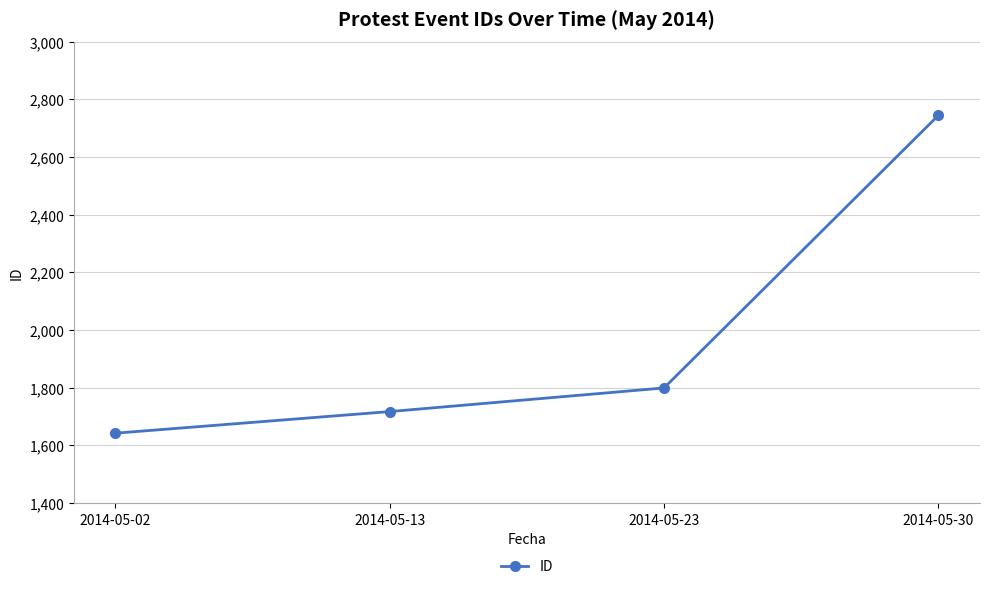

What is the difference between the values at 2014-05-23 and 2014-05-02?

157